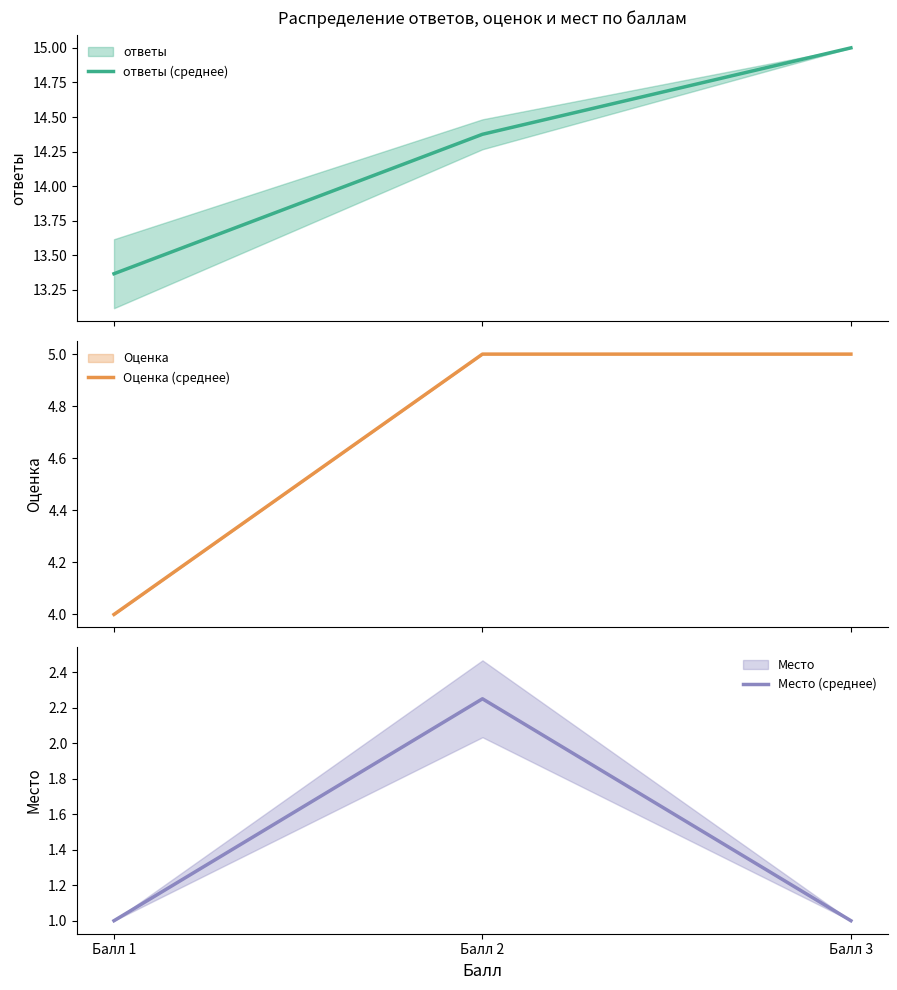

What is the highest value of the ответы (среднее) series?

15.0